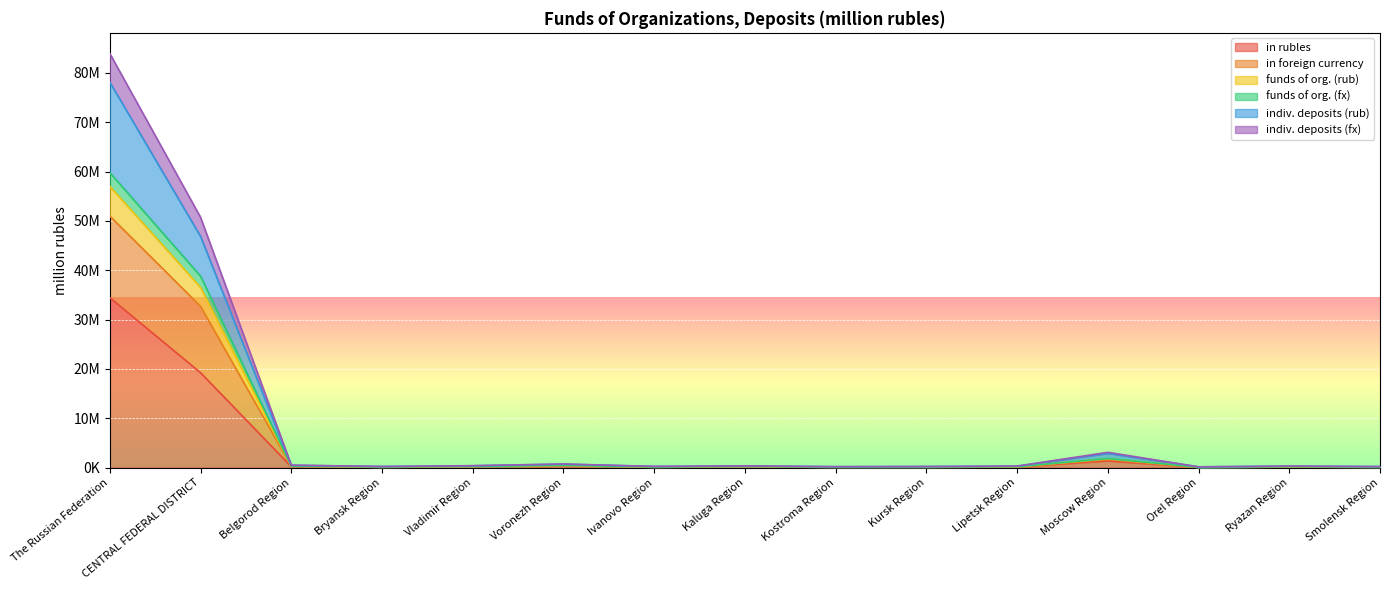

What are all the series names shown in the legend?

in rubles, in foreign currency, funds of org. (rub), funds of org. (fx), indiv. deposits (rub), indiv. deposits (fx)